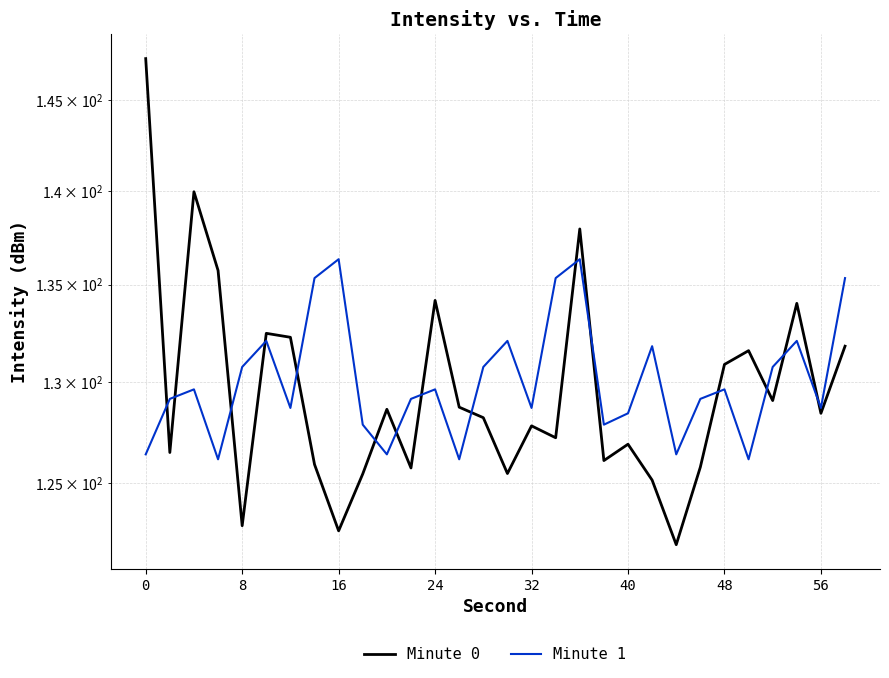

Is it true that Minute 1 equals 47.8 at 9?

False